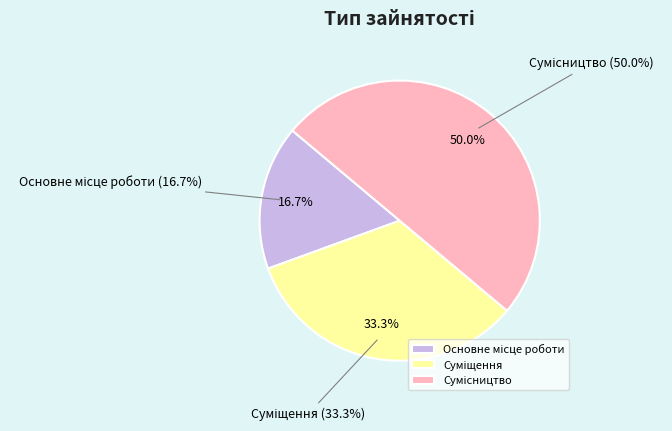

Does Сумісництво account for over 50% of the chart?

No